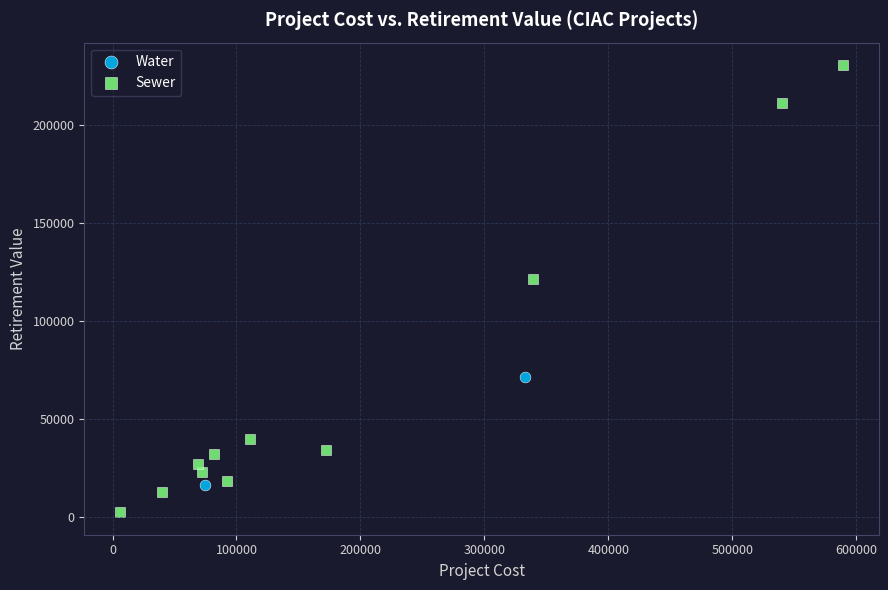

What are all the series names shown in the legend?

Water, Sewer